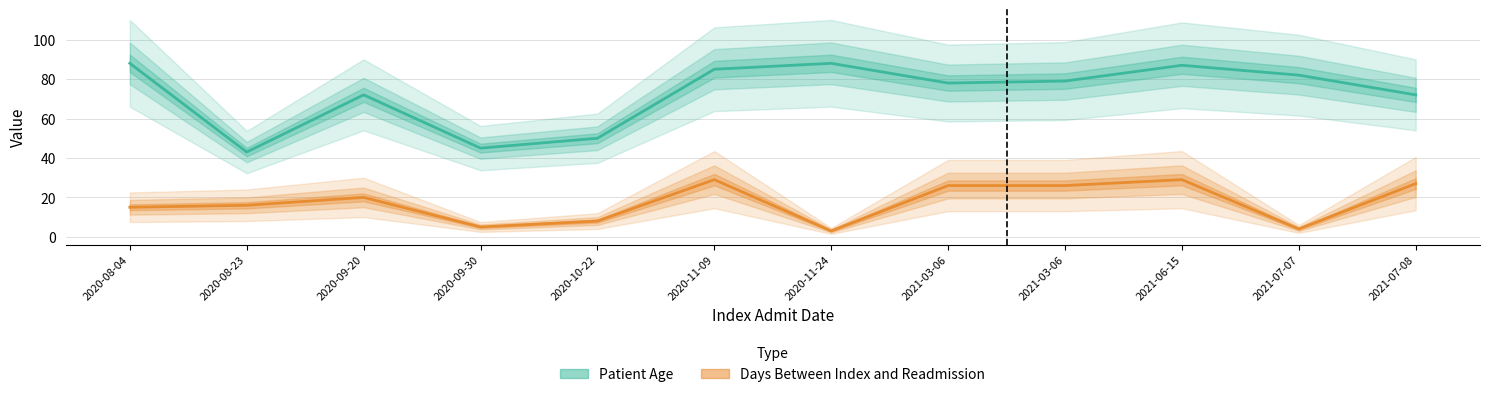

What is the difference between the highest and lowest values at 2021-07-08?

45